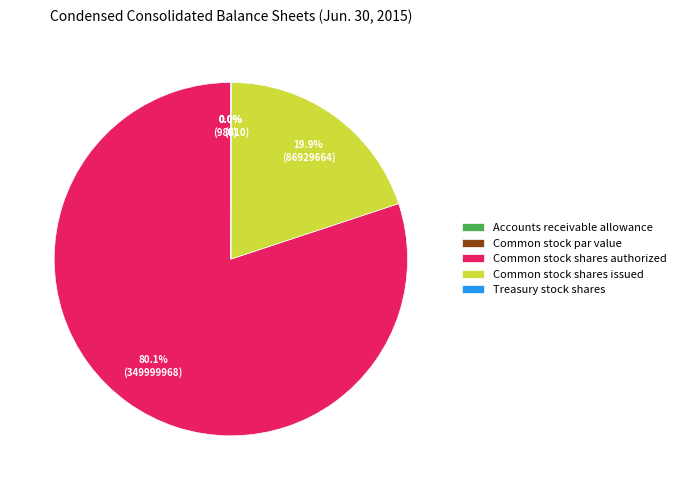

Which category has the biggest portion of the pie?

Common stock shares authorized